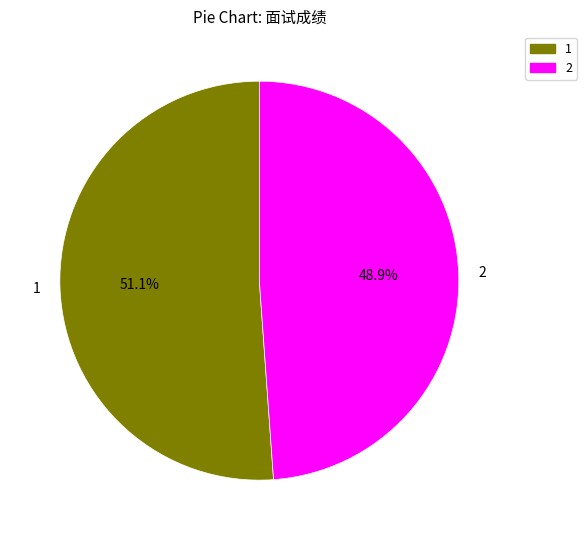

Which has a higher value, 2 or 1?

1